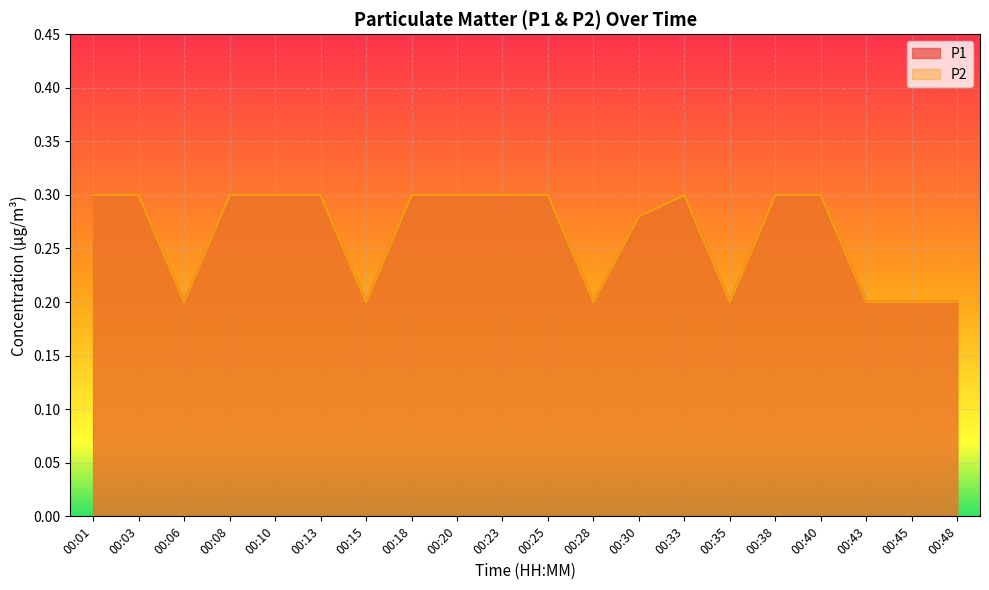

Rank the series at 00:33 from highest to lowest value.

P1, P2